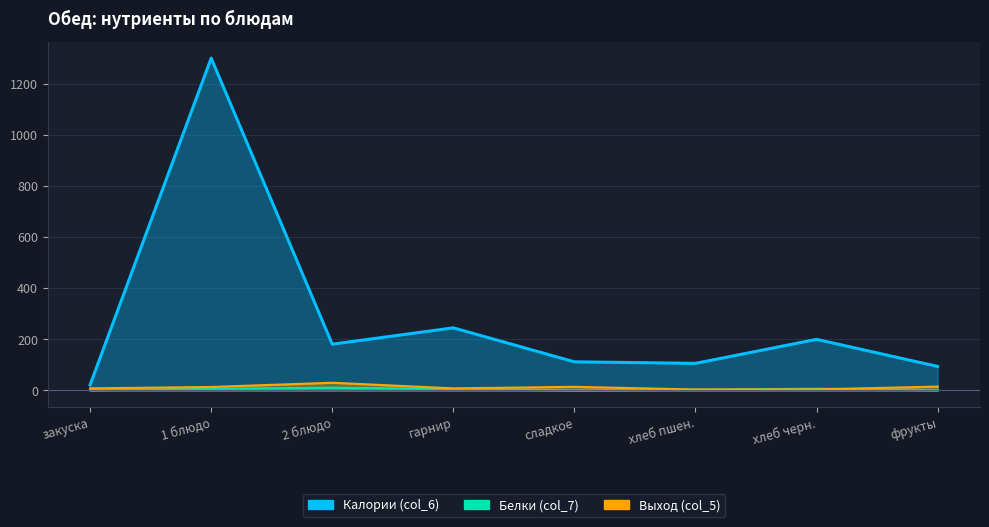

What is the maximum value for Калории (col_6)?

1300.0